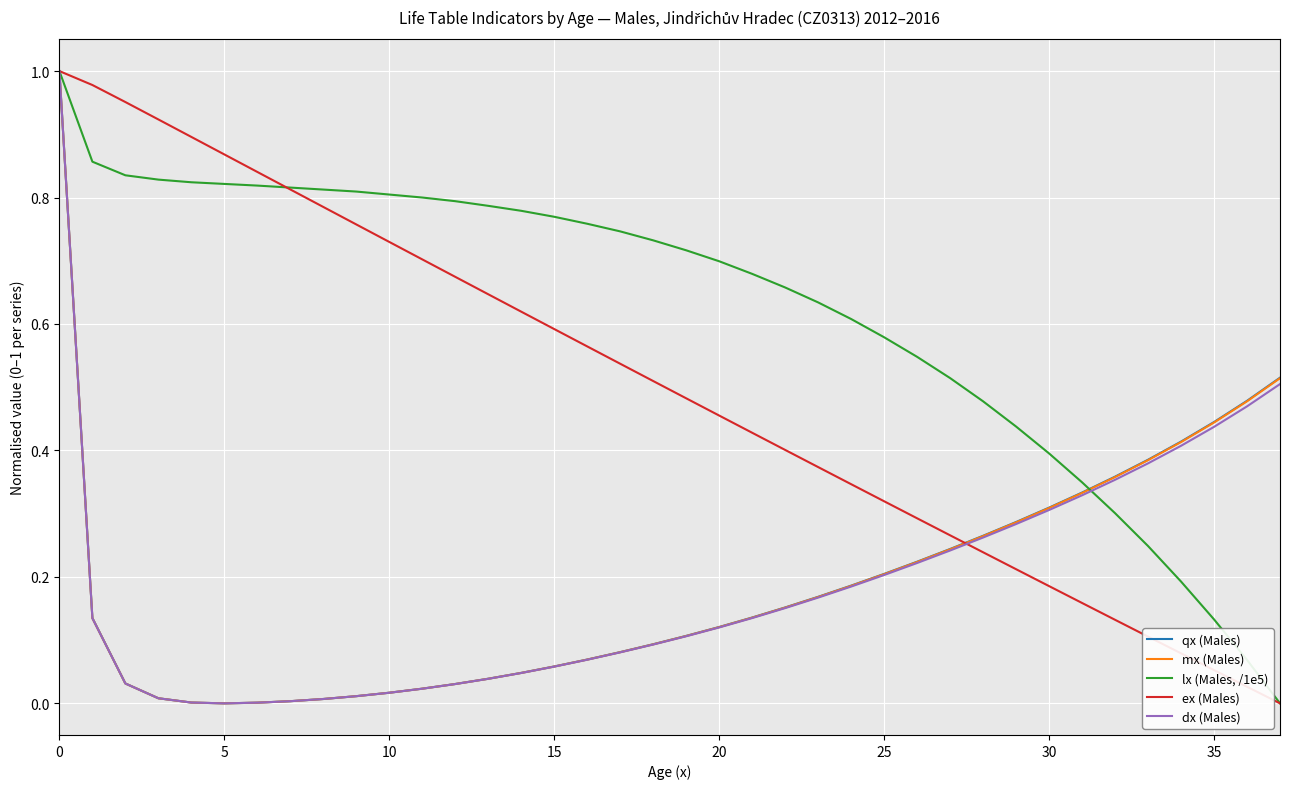

Which series has the largest total across all categories?

lx (Males, /1e5)